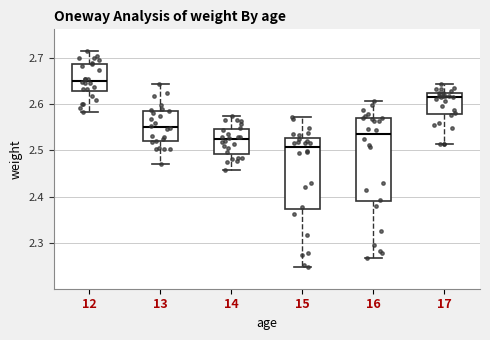

Which box has the lowest median line?

15